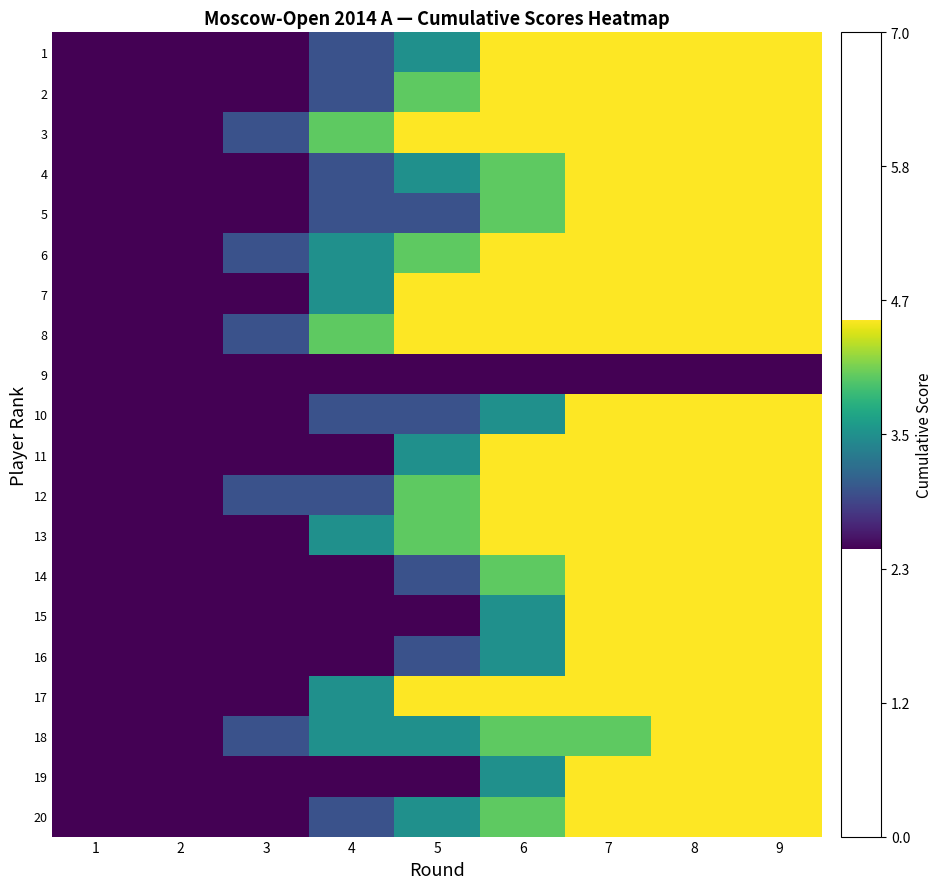

How many categories are shown in the chart?

9